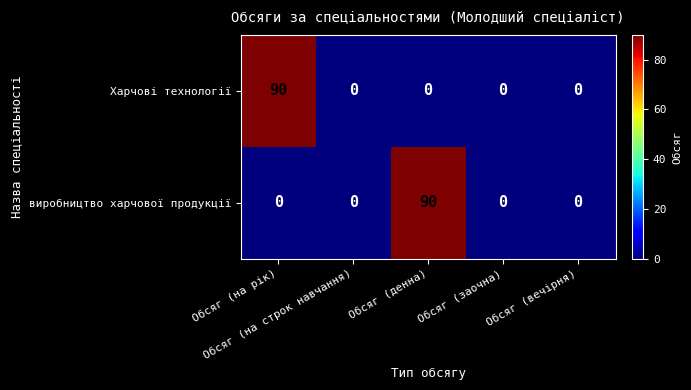

What is the sum of all Харчові технології values?

90